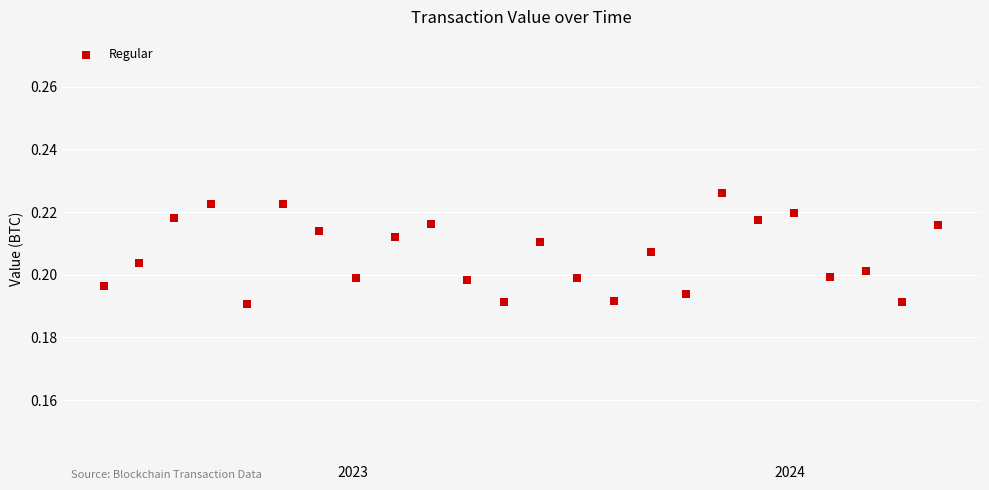

Count the number of points in this scatter plot.

24